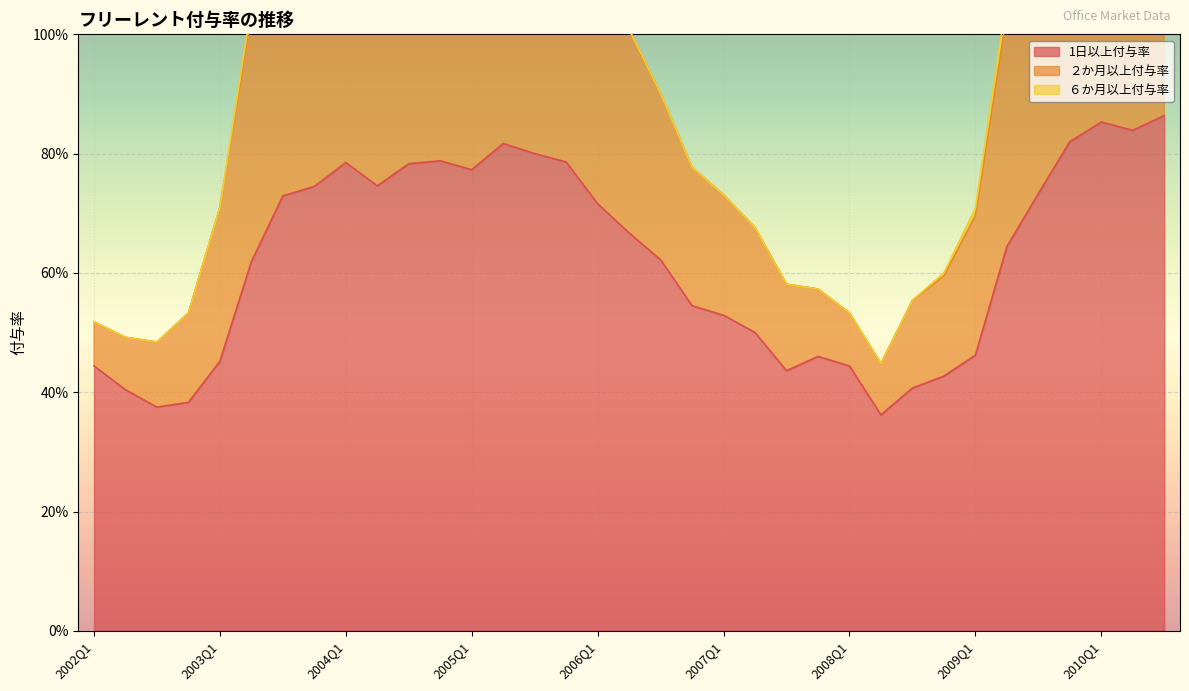

The value of ２か月以上付与率 at 2003Q4 is 1.4. True or false?

True